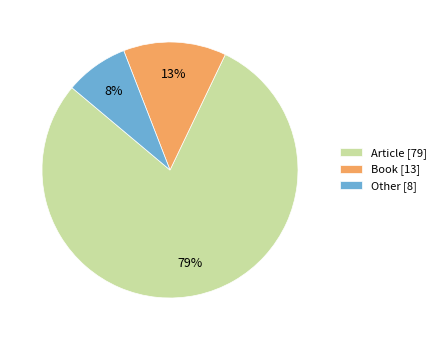

What percentage is the Other slice, to the nearest percent?

8%